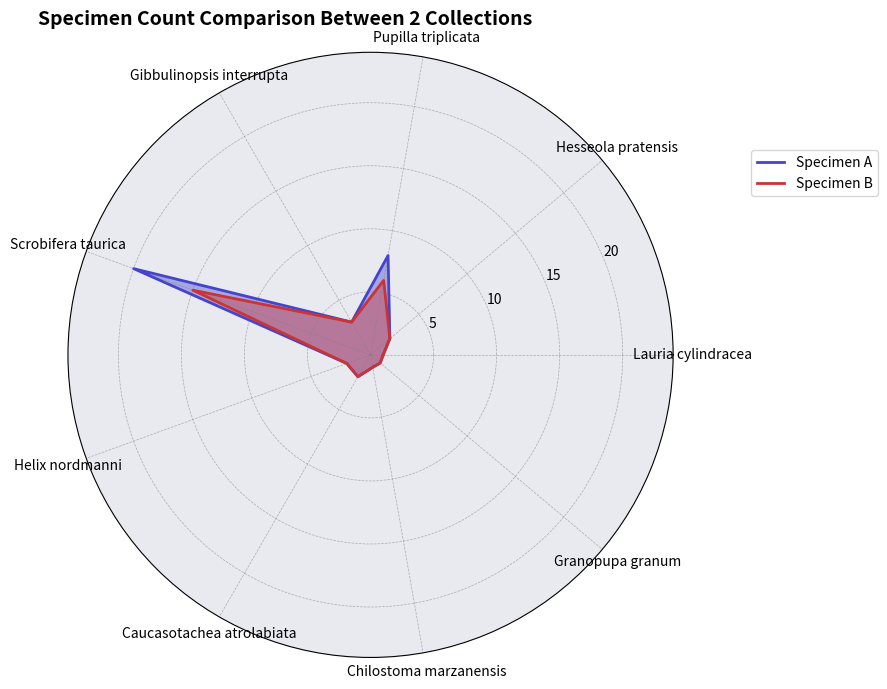

How many data points in Specimen A are less than 2?

4